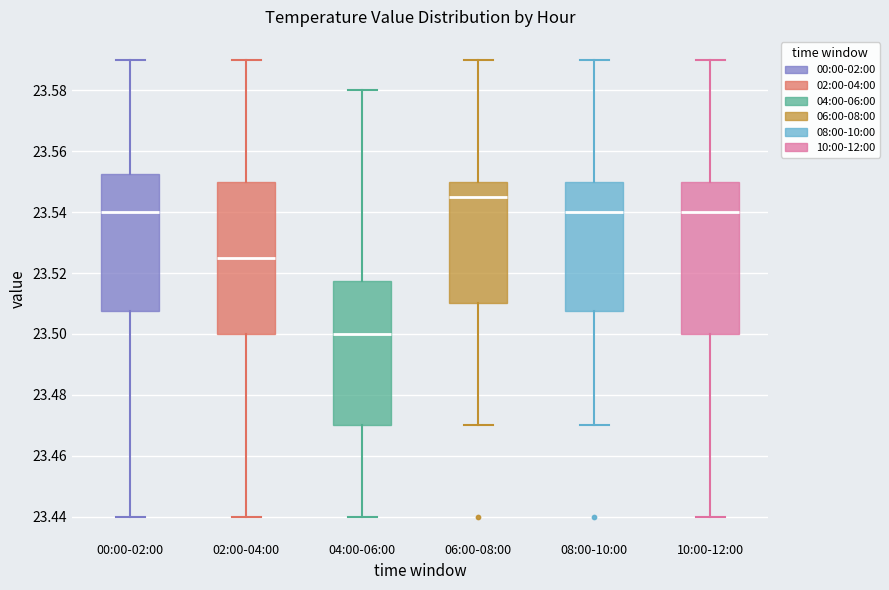

Reading left to right, read every box against the y-axis: the position of its median line, the range the box covers, and the ends of its whiskers. The values are not printed on the chart, so give them approximately, as read against the axis.

00:00-02:00: median 23.540, box 23.508 to 23.552, whiskers 23.440 to 23.590
02:00-04:00: median 23.526, box 23.500 to 23.550, whiskers 23.440 to 23.590
04:00-06:00: median 23.500, box 23.470 to 23.518, whiskers 23.440 to 23.580
06:00-08:00: median 23.546, box 23.510 to 23.550, whiskers 23.470 to 23.590
08:00-10:00: median 23.540, box 23.508 to 23.550, whiskers 23.470 to 23.590
10:00-12:00: median 23.540, box 23.500 to 23.550, whiskers 23.440 to 23.590